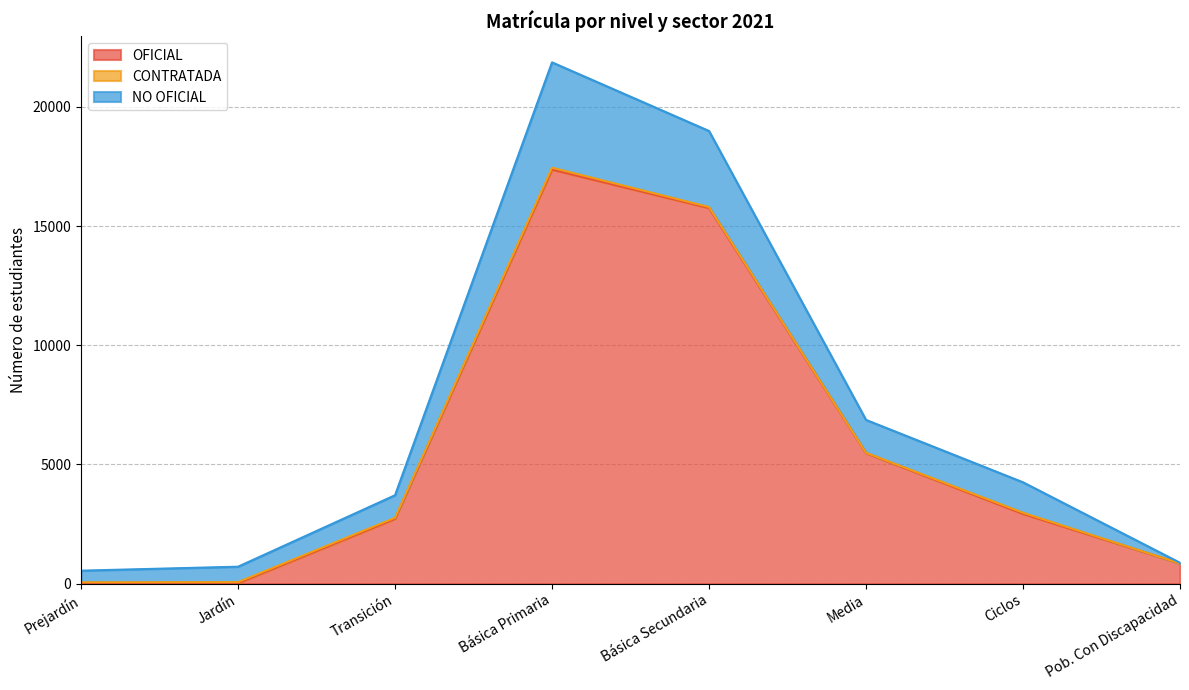

What is the sum of all OFICIAL values?

45152